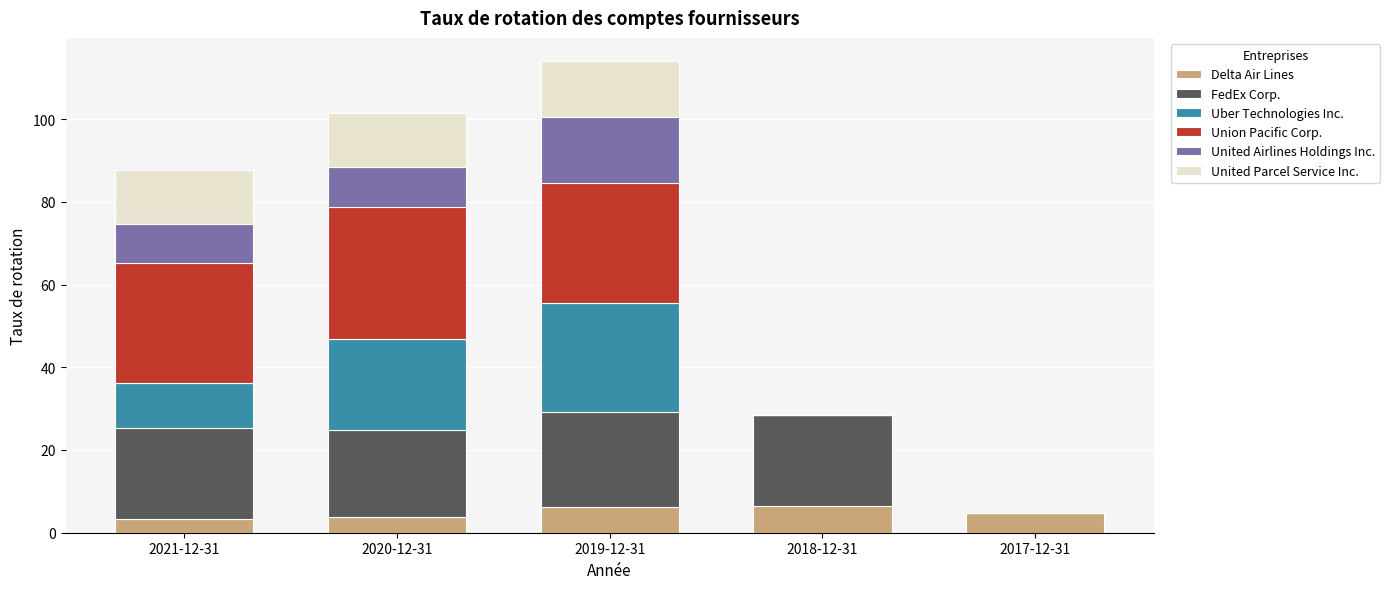

The value of FedEx Corp. at 2019-12-31 is 7.5. True or false?

False